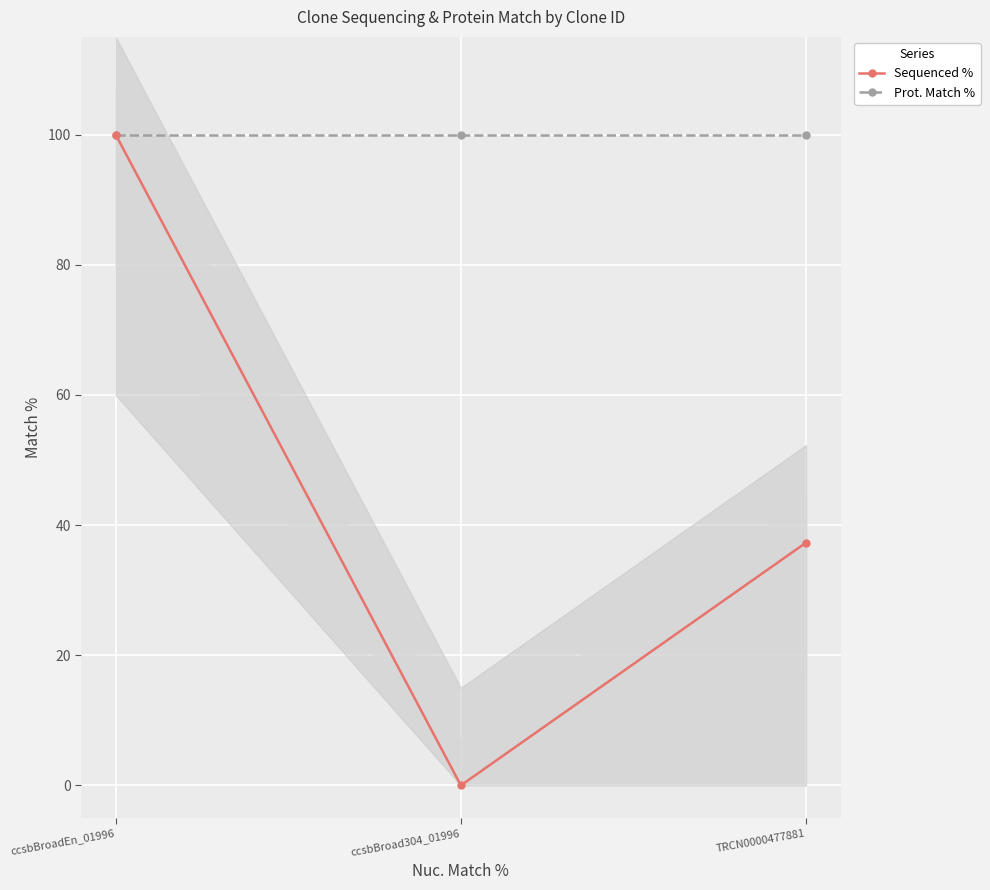

How many series are shown in this chart?

2